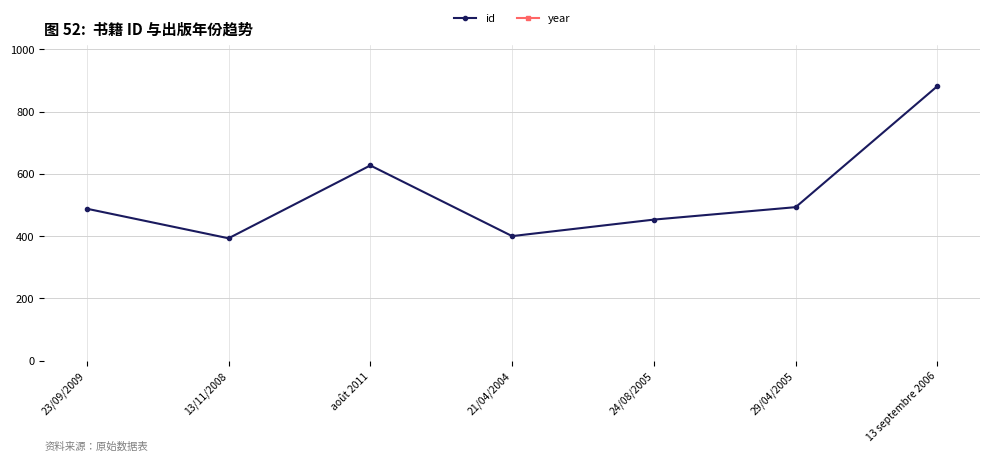

True or false: year has more than 2 points higher than both neighbors.

False